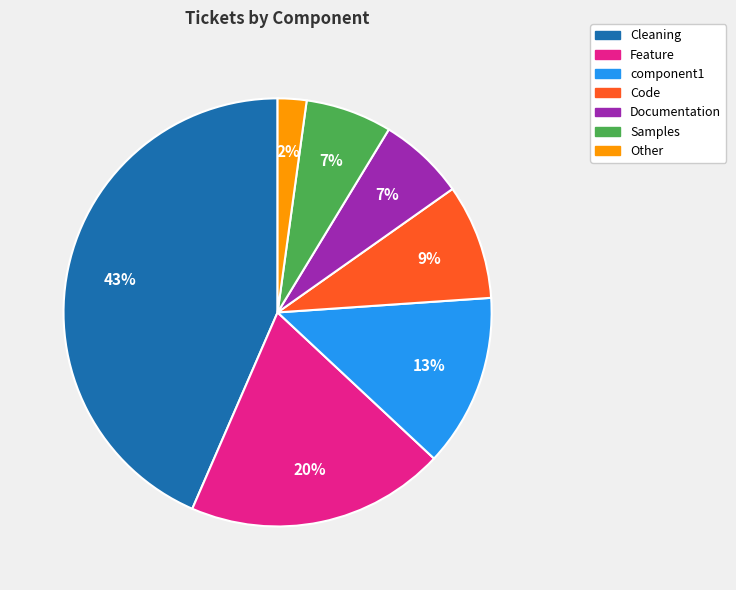

To the nearest percent, what portion does Feature represent?

20%